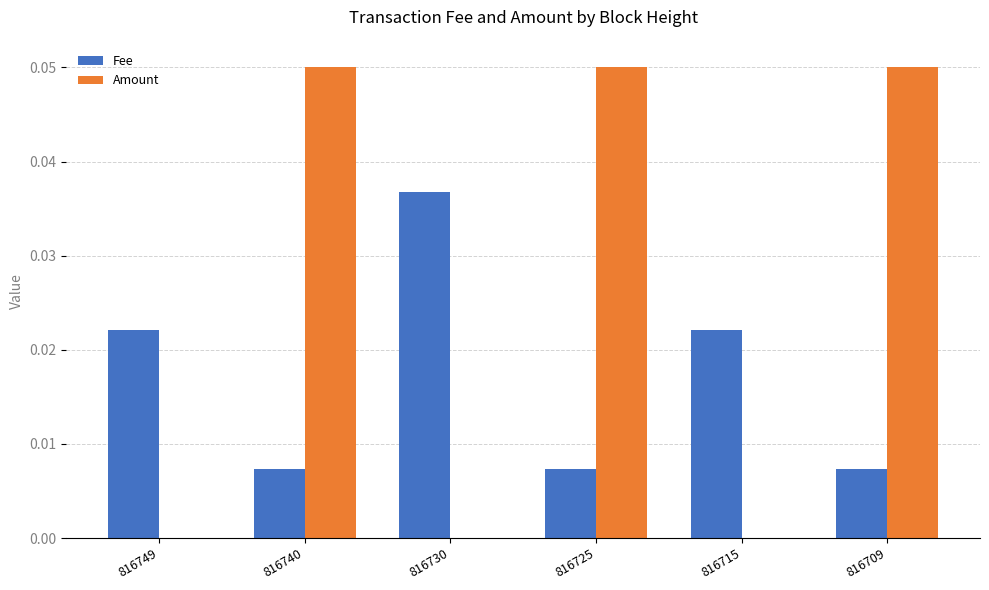

Which series has the widest spread of values?

Amount